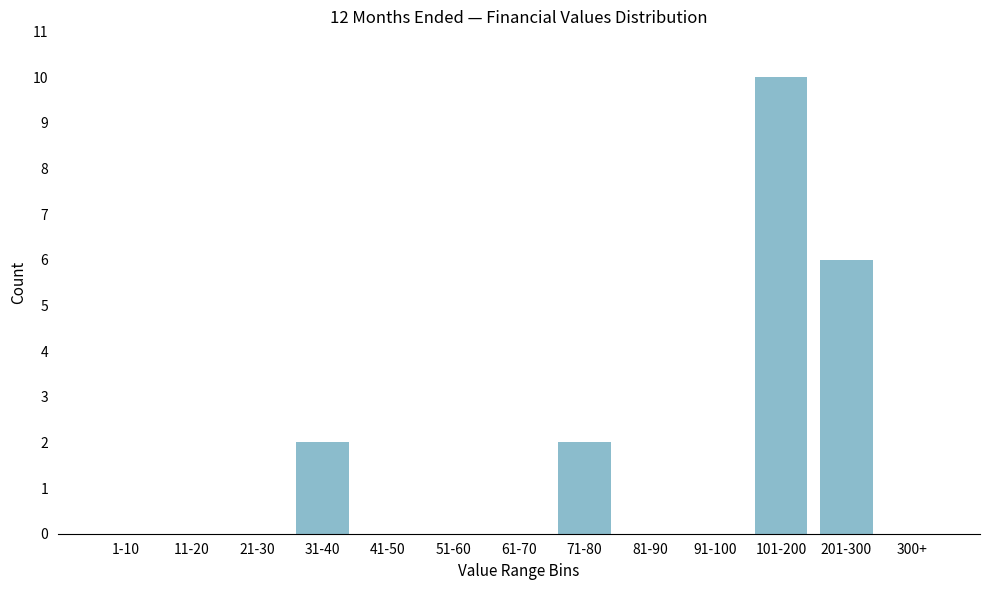

Where is the data nearest to the value 5?

201-300